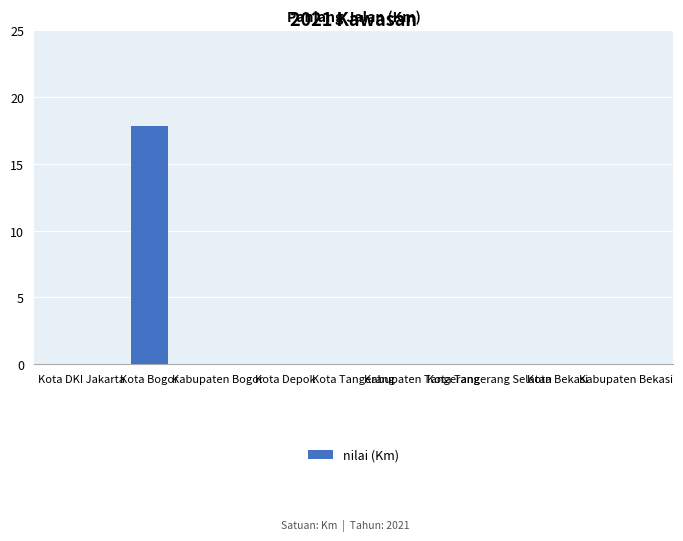

What is the sum of all values?

17.8